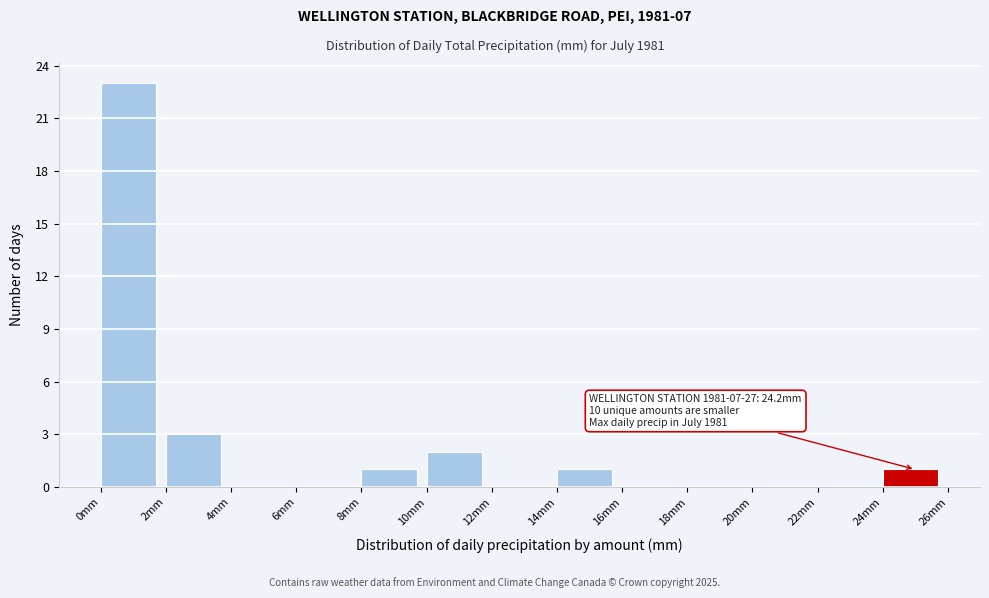

Over which range of the x-axis is the bar tallest?

0 to 2